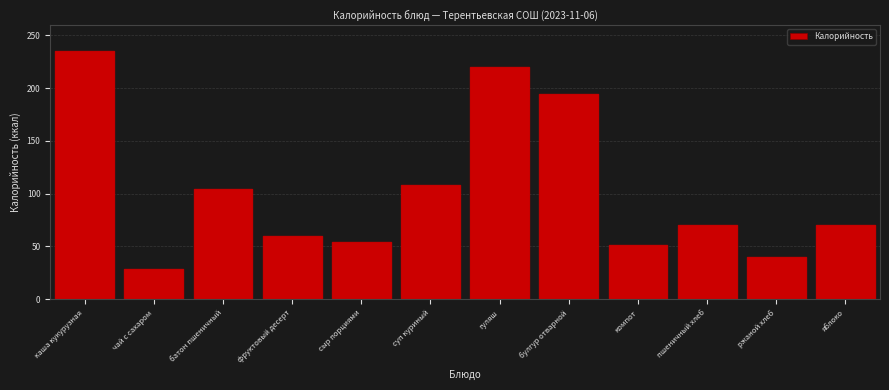

Reading right to left, list all the values displayed in this chart.

яблоко=70.5	ржаной хлеб=39.6	пшеничный хлеб=70.5	компот=51.3	булгур отварной=194.0	гуляш=219.6	суп куриный=107.9	сыр порциями=54.6	фруктовый десерт=60.0	батон пшеничный=104.8	чай с сахаром=28.7	каша кукурузная=234.7